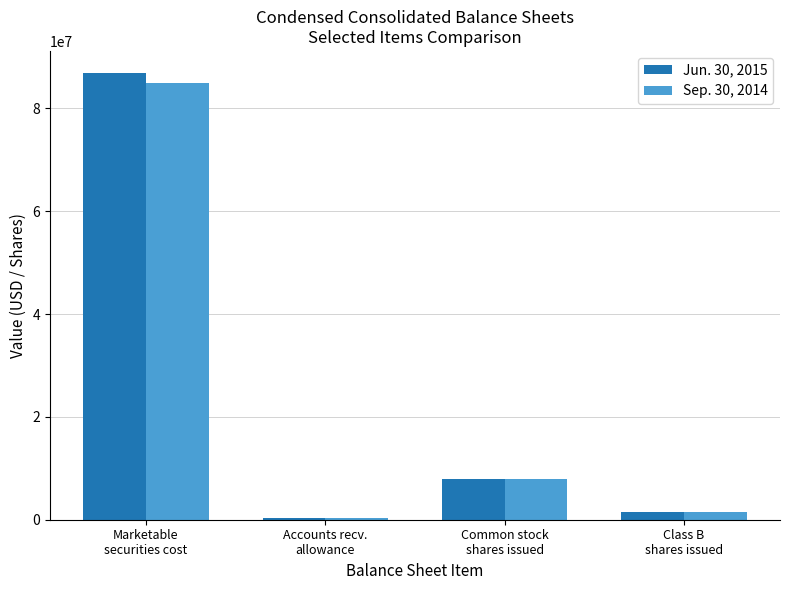

Are the bars horizontal?

No